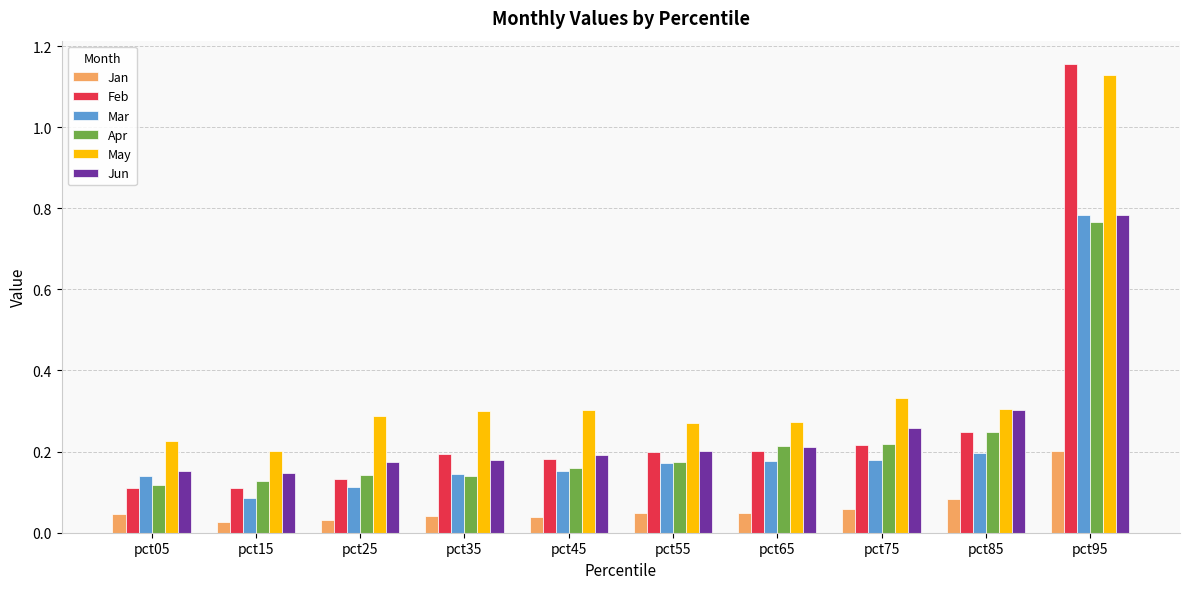

How many bars are there in each group?

6